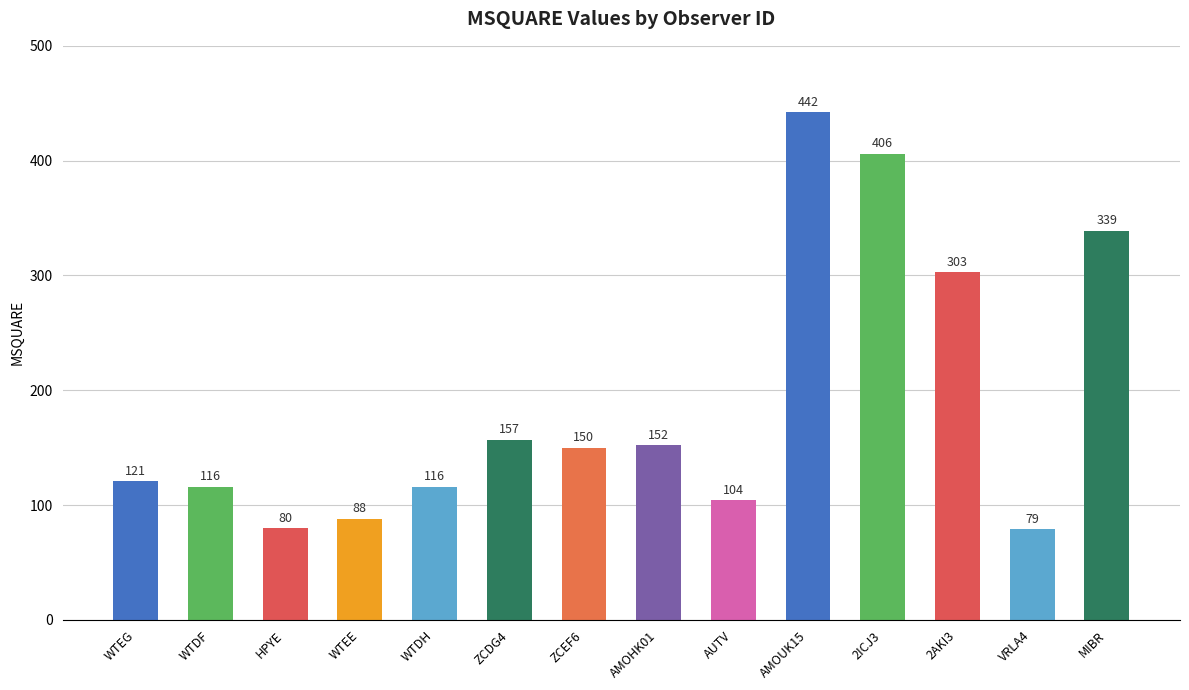

Which category has the highest value across all series?

AMOUK15